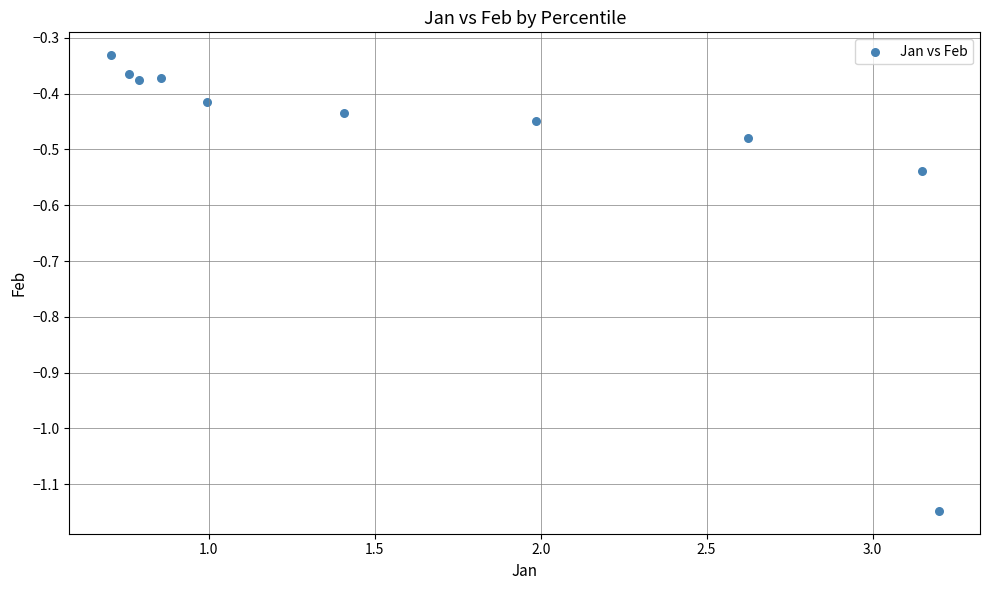

What is the range of X values (max minus min)?

2.5